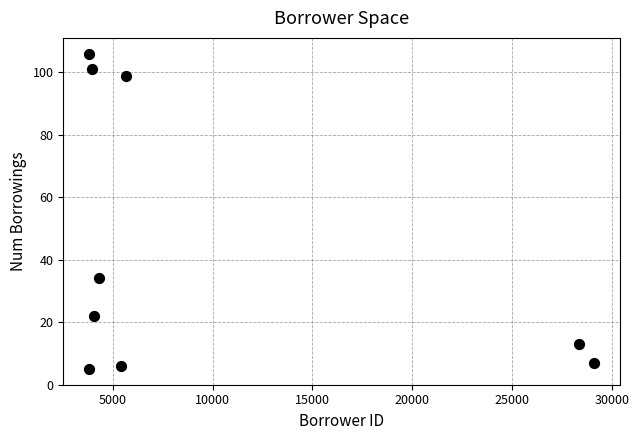

What Y value in the scatter plot is closest to 55?

34